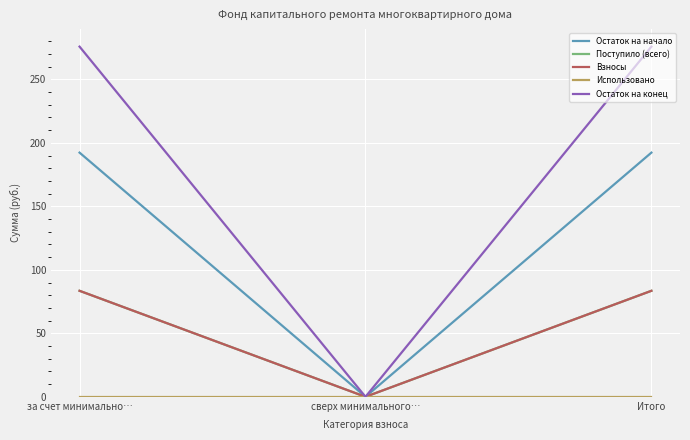

Does the chart display data point markers on the line(s)?

No